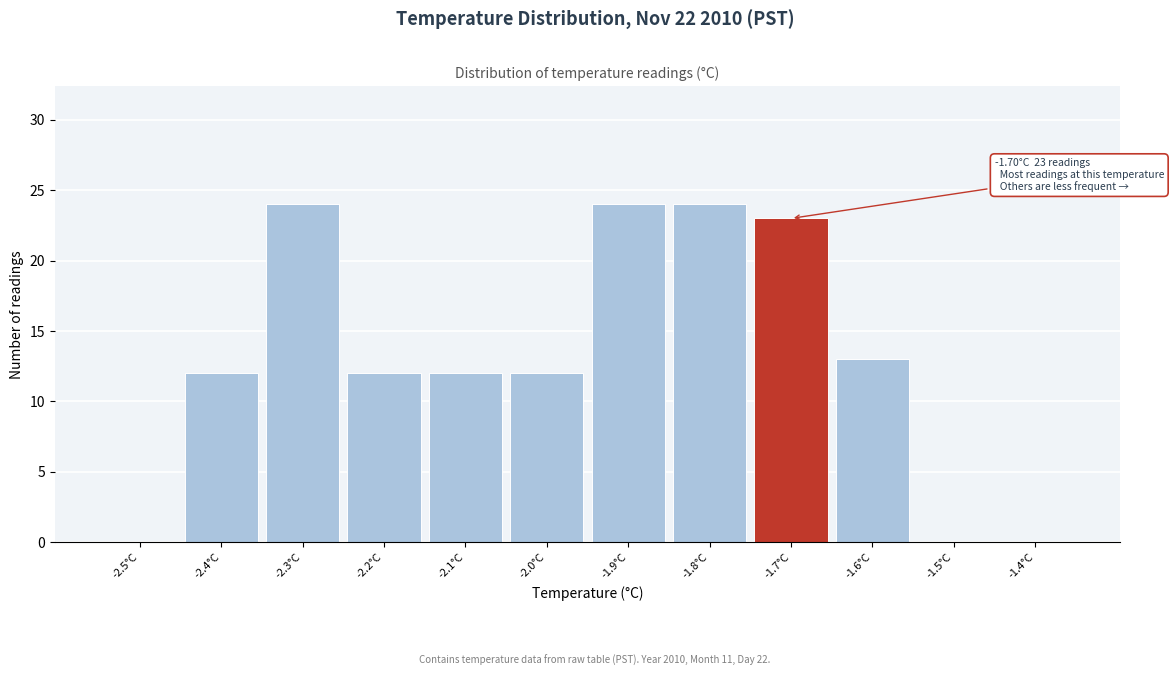

Reading left to right, transcribe all the data shown in this chart.

-2.5°C=0	-2.4°C=12	-2.3°C=24	-2.2°C=12	-2.1°C=12	-2.0°C=12	-1.9°C=24	-1.8°C=24	-1.7°C=23	-1.6°C=13	-1.5°C=0	-1.4°C=0